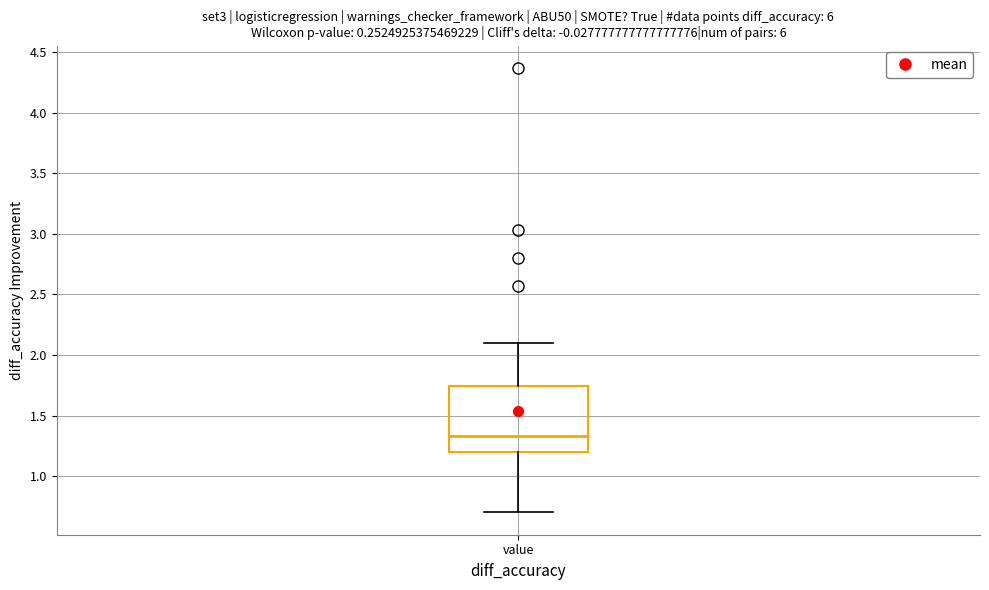

Transcribe this box plot: give where the median line is, the range the box spans, and where the two whiskers end, as read against the y-axis. The values are not printed on the chart, so give them approximately, as read against the axis.

median 1.35, box 1.20 to 1.75, whiskers 0.70 to 2.10